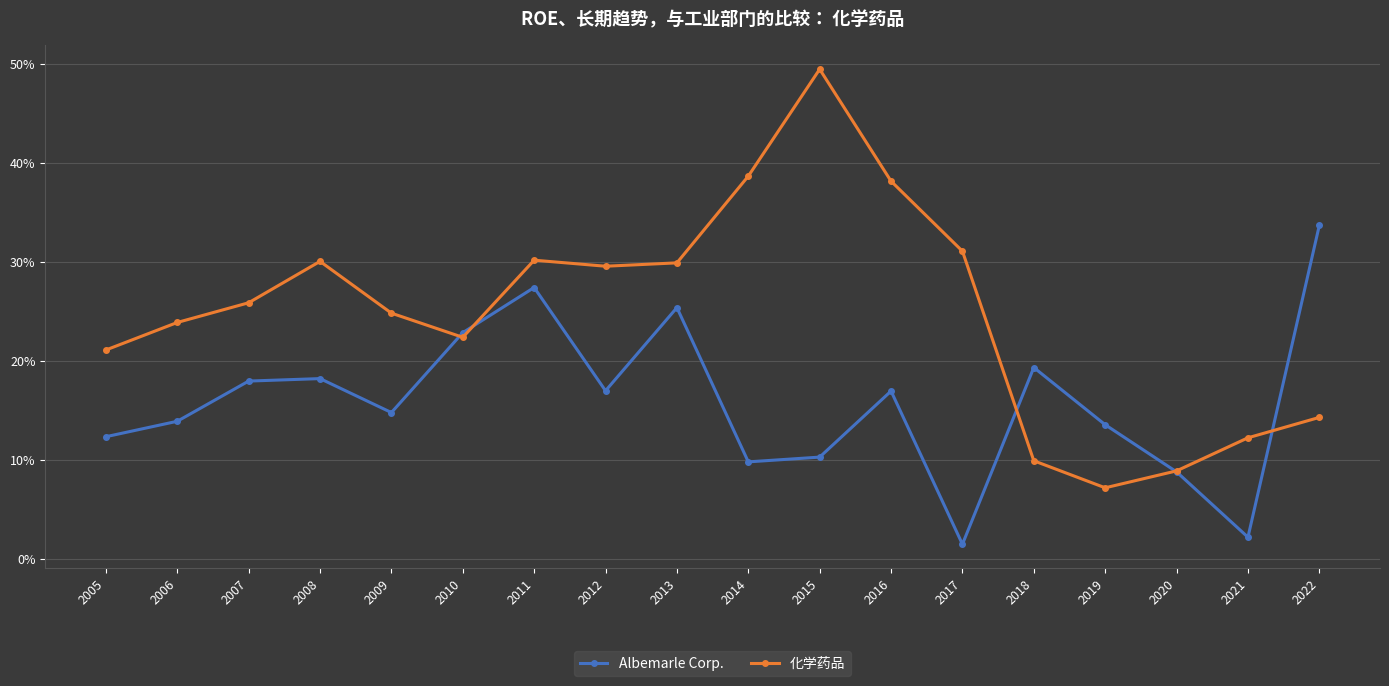

True or false: 化学药品 and Albemarle Corp. intersect in this chart.

True